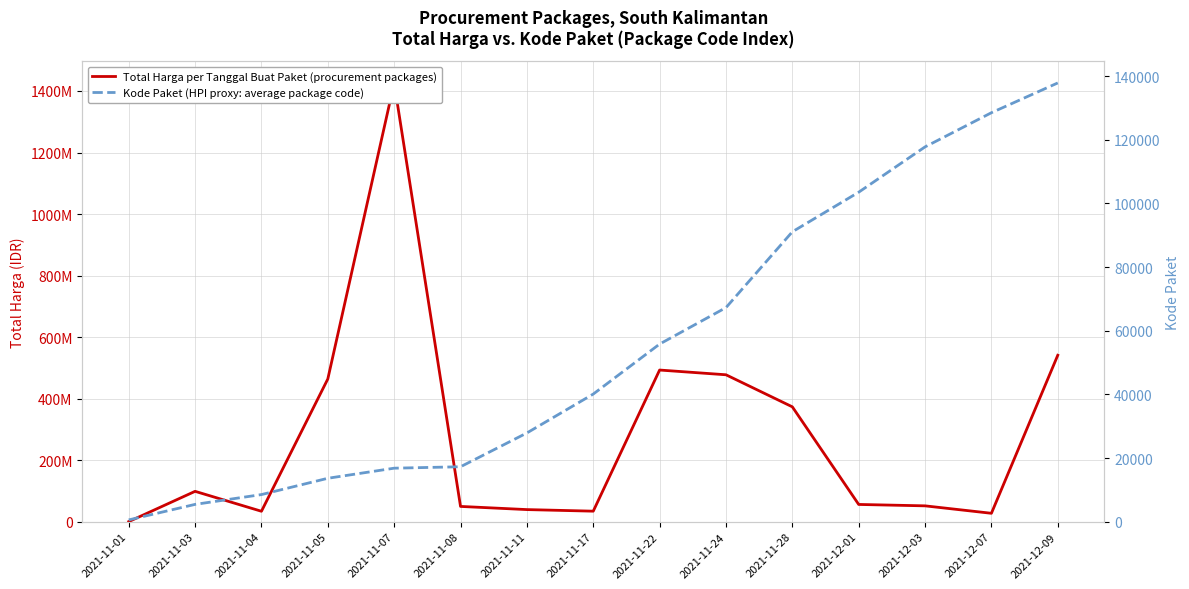

Rank the series at 2021-11-01 from lowest to highest value.

Kode Paket (HPI proxy: average package code), Total Harga per Tanggal Buat Paket (procurement packages)